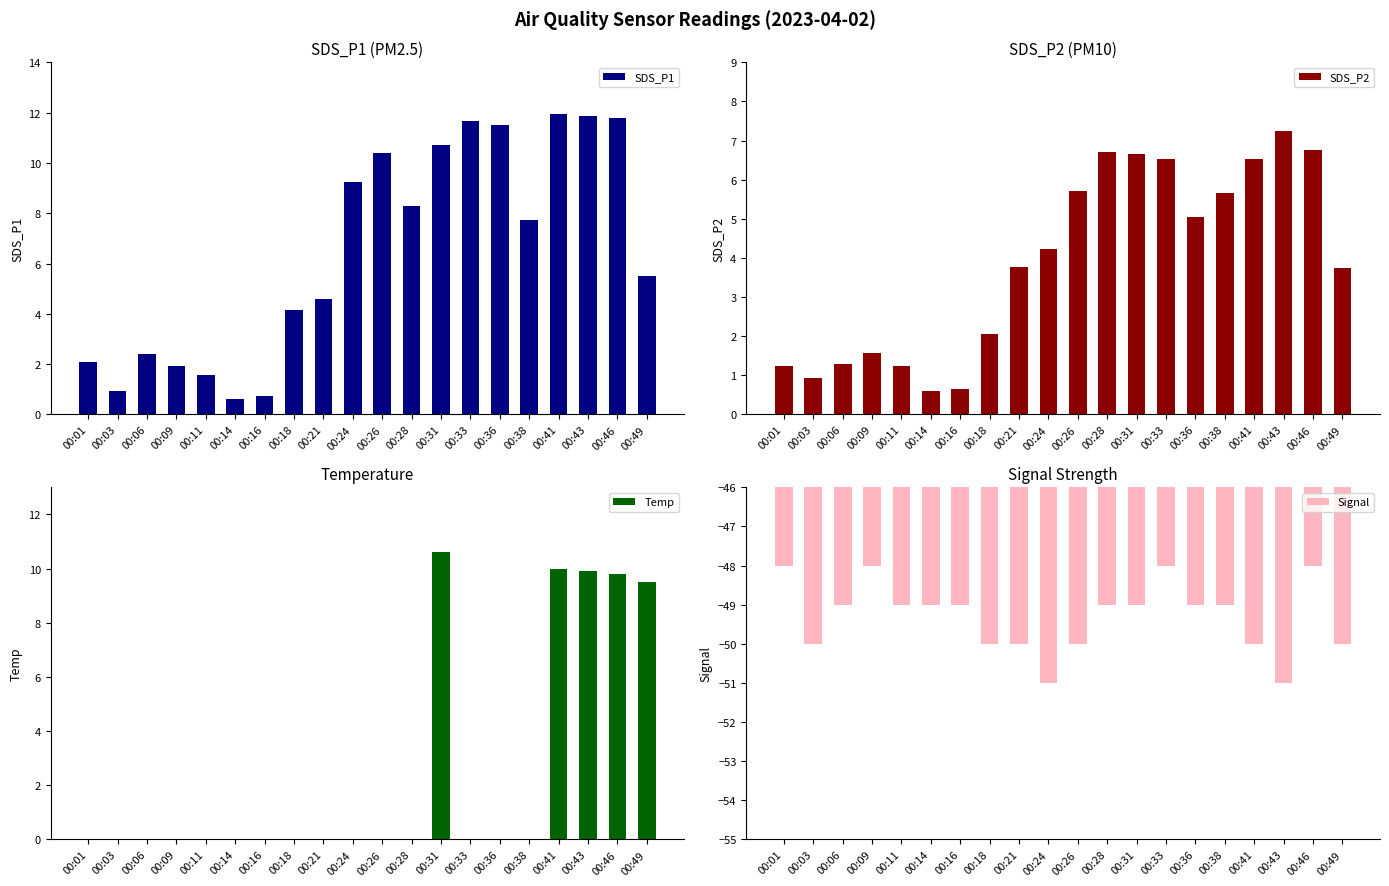

Rank the categories by SDS_P1 value from lowest to highest.

00:14, 00:16, 00:03, 00:11, 00:09, 00:01, 00:06, 00:18, 00:21, 00:49, 00:38, 00:28, 00:24, 00:26, 00:31, 00:36, 00:33, 00:46, 00:43, 00:41